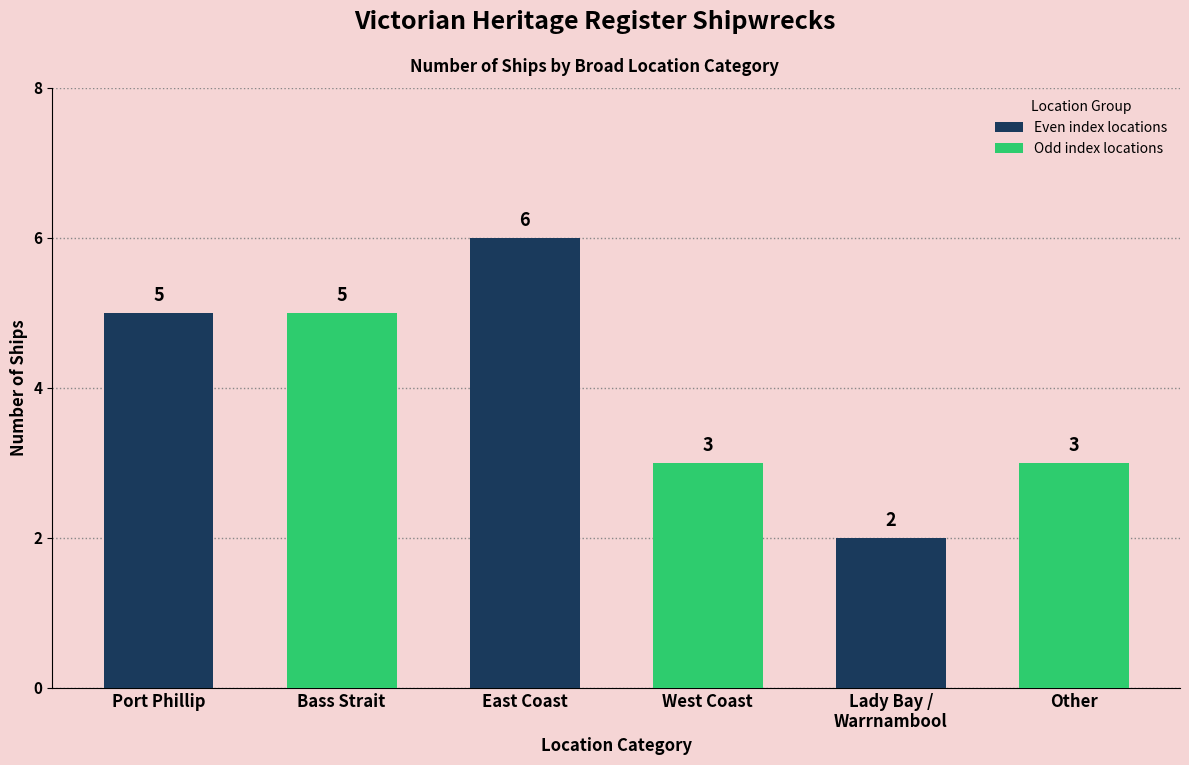

Count the number of categories in the chart.

6